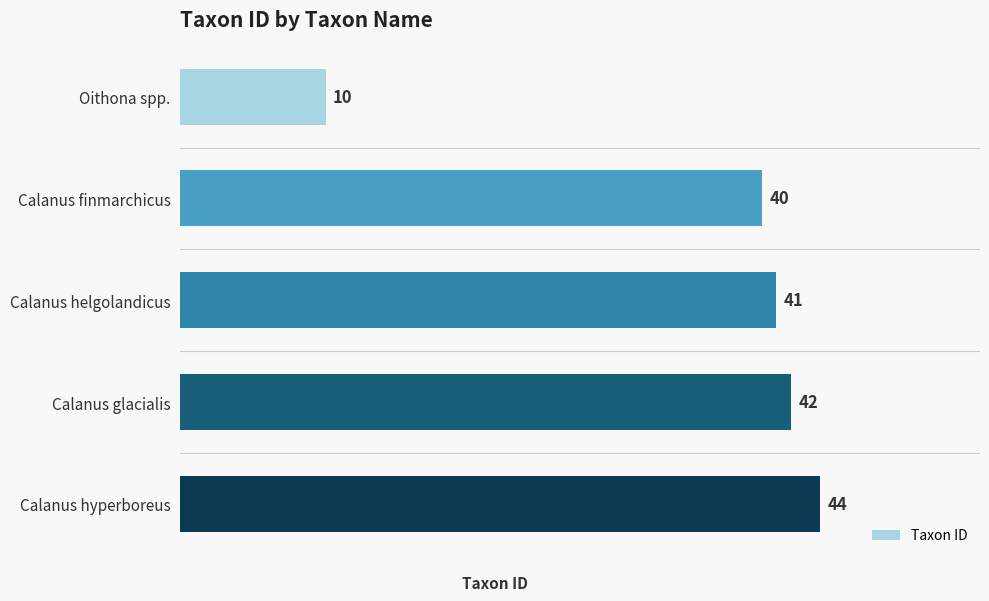

What is the average value?

35